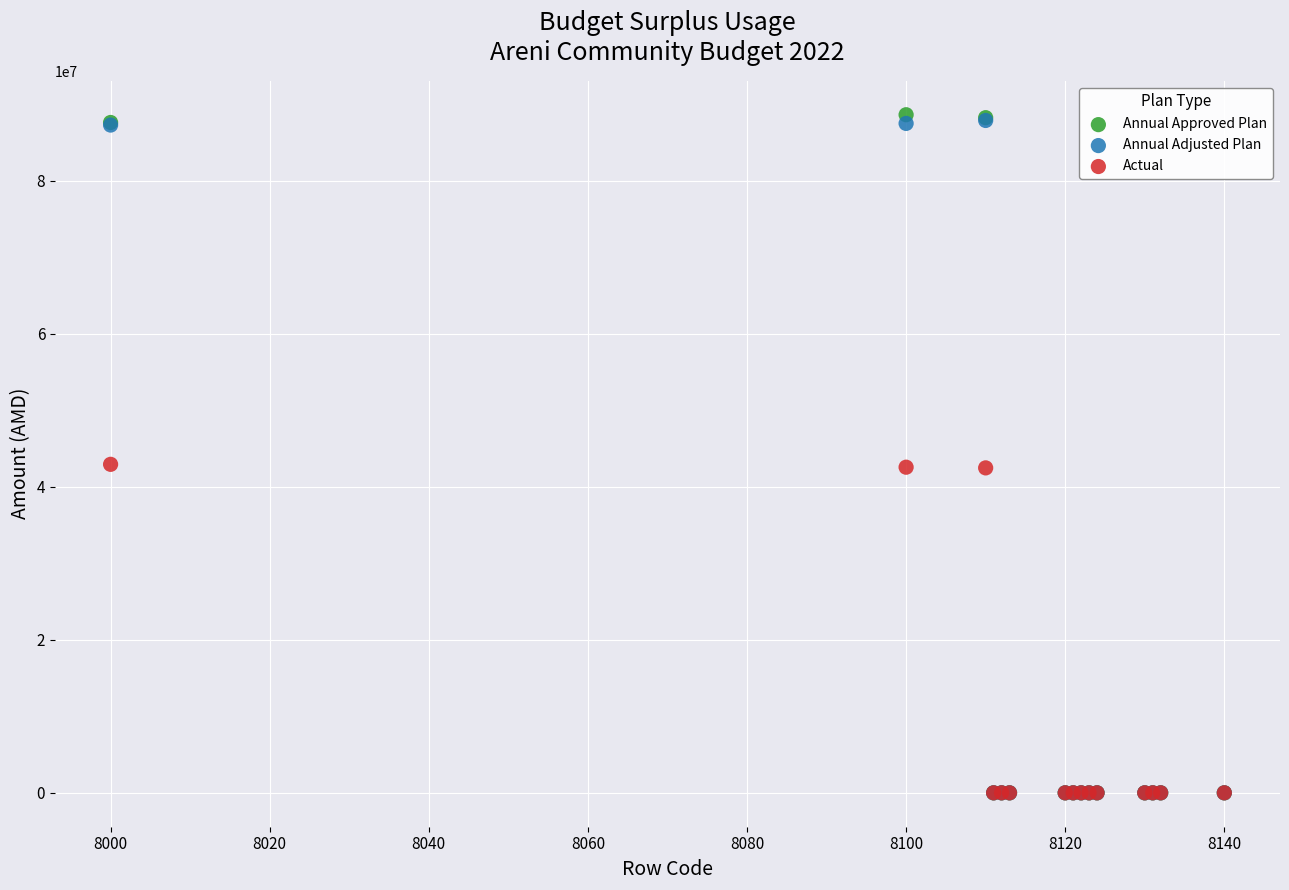

What are all the series names shown in the legend?

Annual Approved Plan, Annual Adjusted Plan, Actual